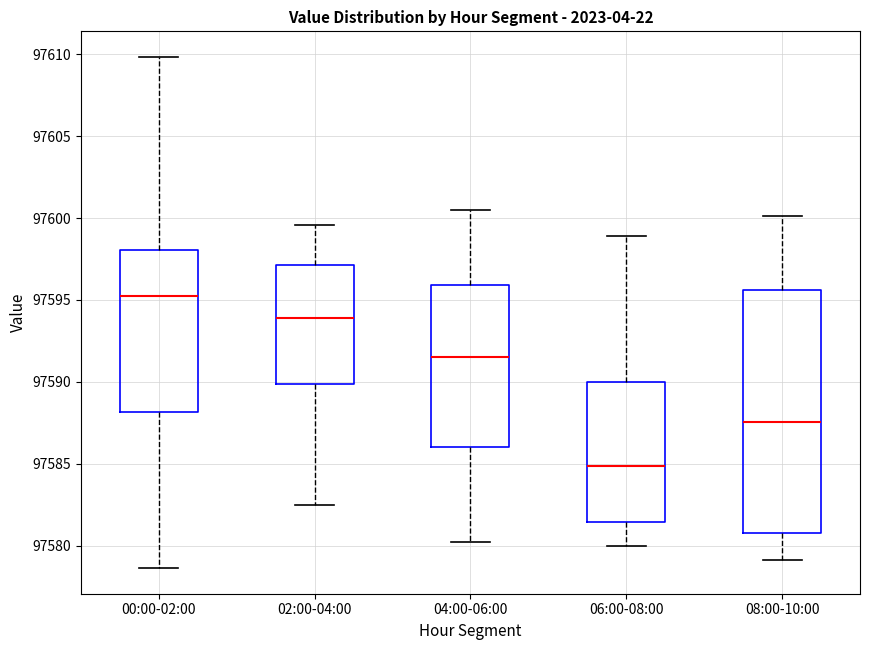

Reading left to right, transcribe this box plot: for each box, give where its median line is, the range the box spans, and where its two whiskers end, as read against the y-axis. The values are not printed on the chart, so give them approximately, as read against the axis.

00:00-02:00: median 97595.0, box 97588.0 to 97598.0, whiskers 97578.5 to 97610.0
02:00-04:00: median 97594.0, box 97590.0 to 97597.0, whiskers 97582.5 to 97599.5
04:00-06:00: median 97591.5, box 97586.0 to 97596.0, whiskers 97580.0 to 97600.5
06:00-08:00: median 97585.0, box 97581.5 to 97590.0, whiskers 97580.0 to 97599.0
08:00-10:00: median 97587.5, box 97581.0 to 97595.5, whiskers 97579.0 to 97600.0